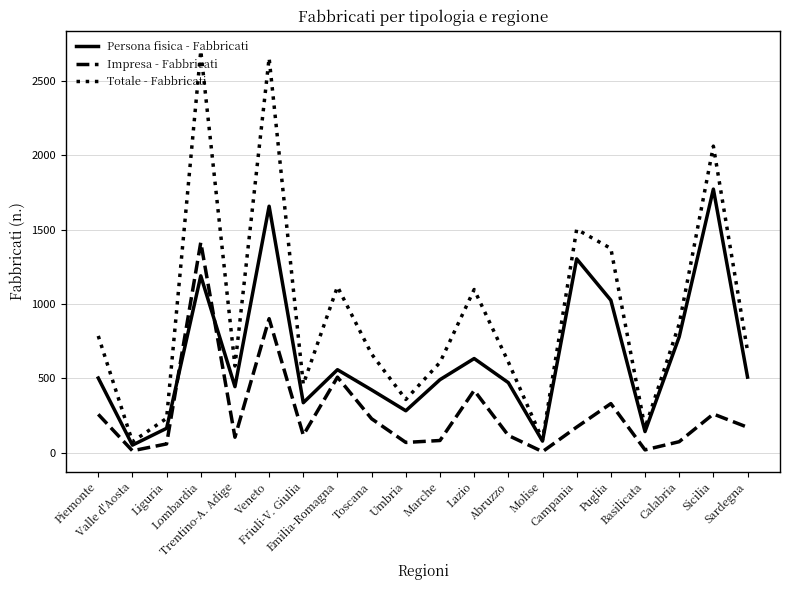

Rank the series at Veneto from highest to lowest value.

Totale - Fabbricati, Persona fisica - Fabbricati, Impresa - Fabbricati